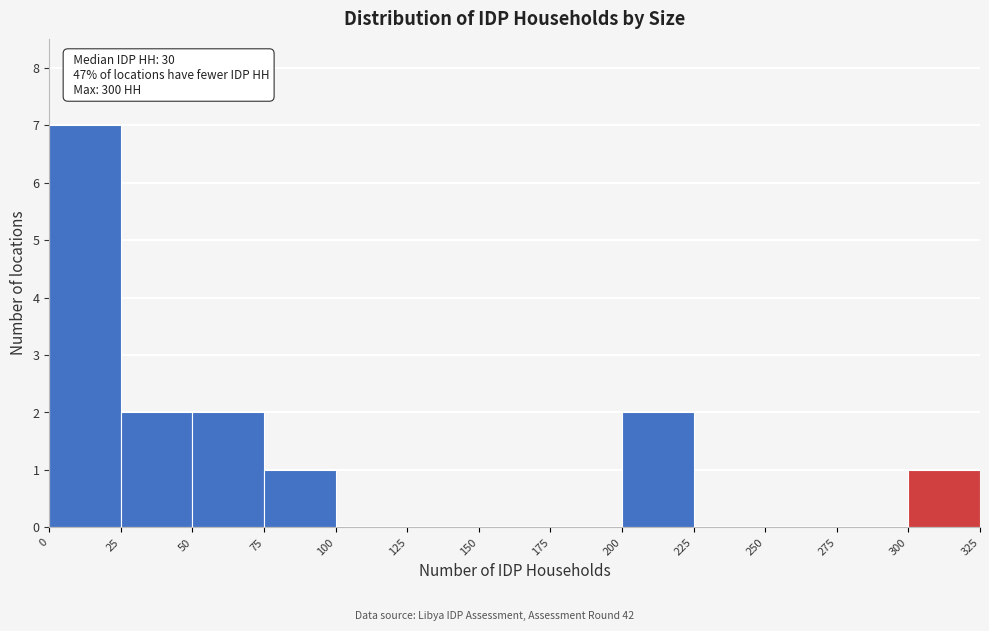

Which range on the x-axis has the tallest bar?

0 to 25